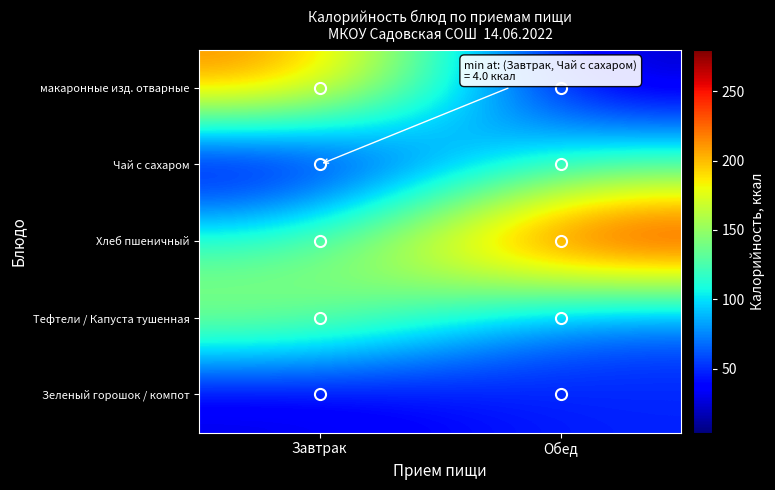

At how many categories does at least one series exceed 241?

1